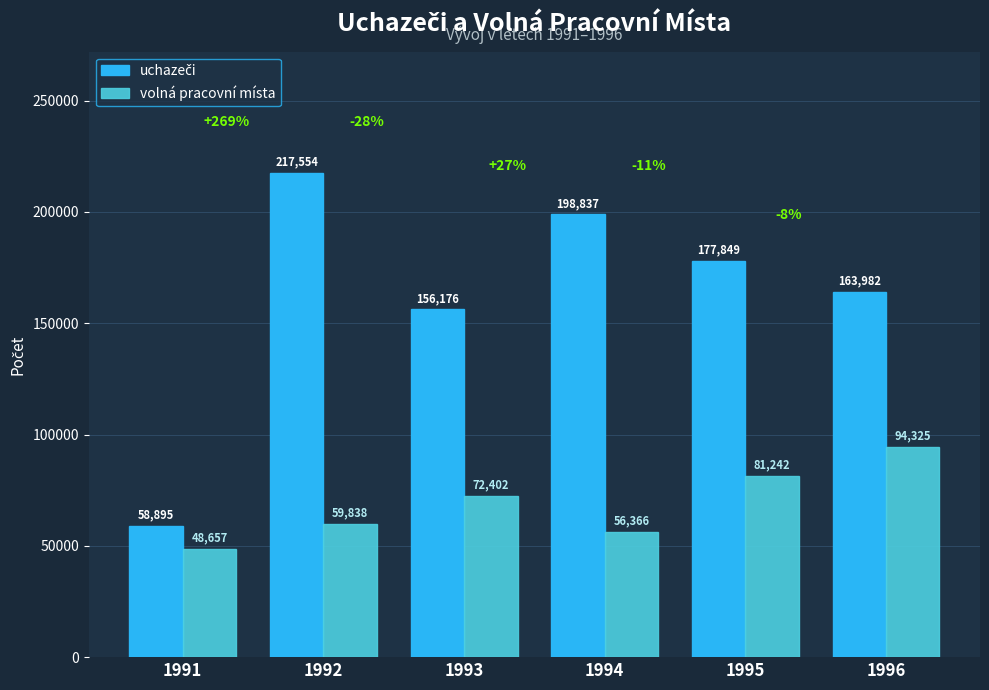

What is the difference between the highest and lowest values at 1991?

10238